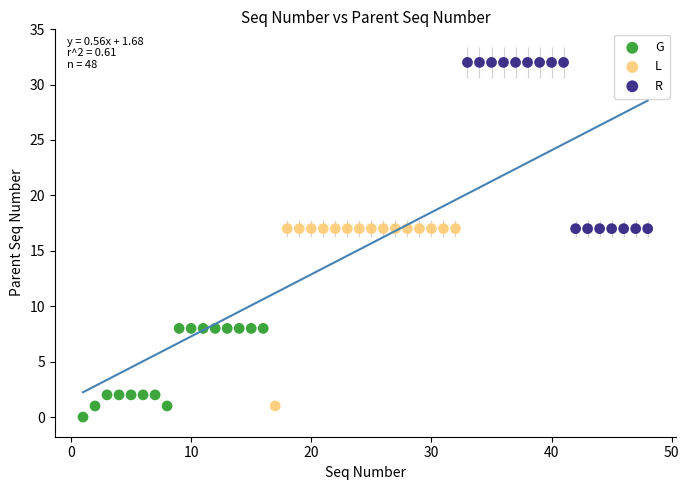

What are all the series names shown in the legend?

G, L, R